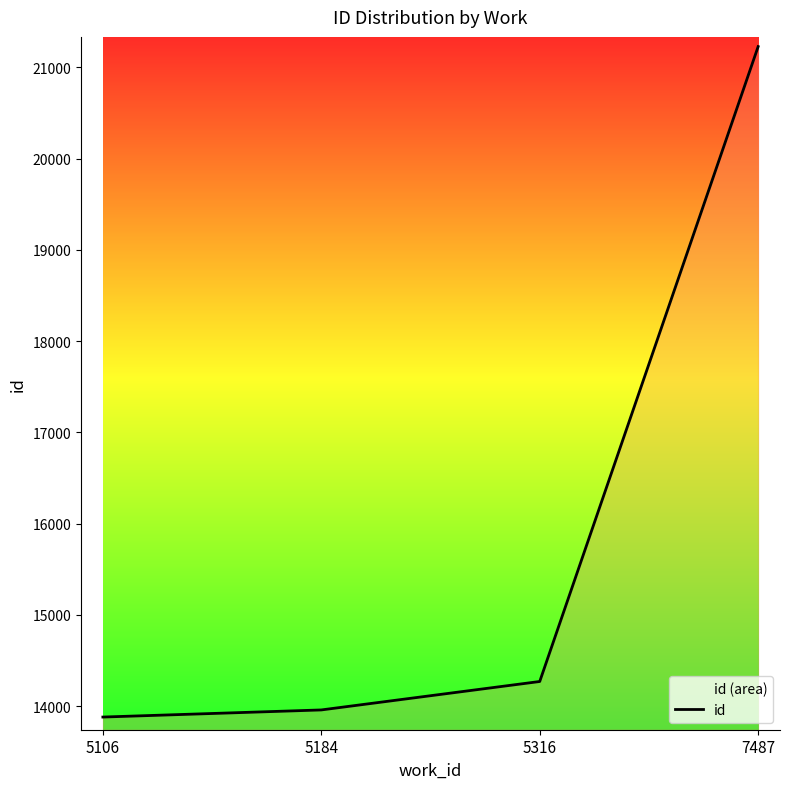

What is the change in value from 5106 to 7487?

+7346.5